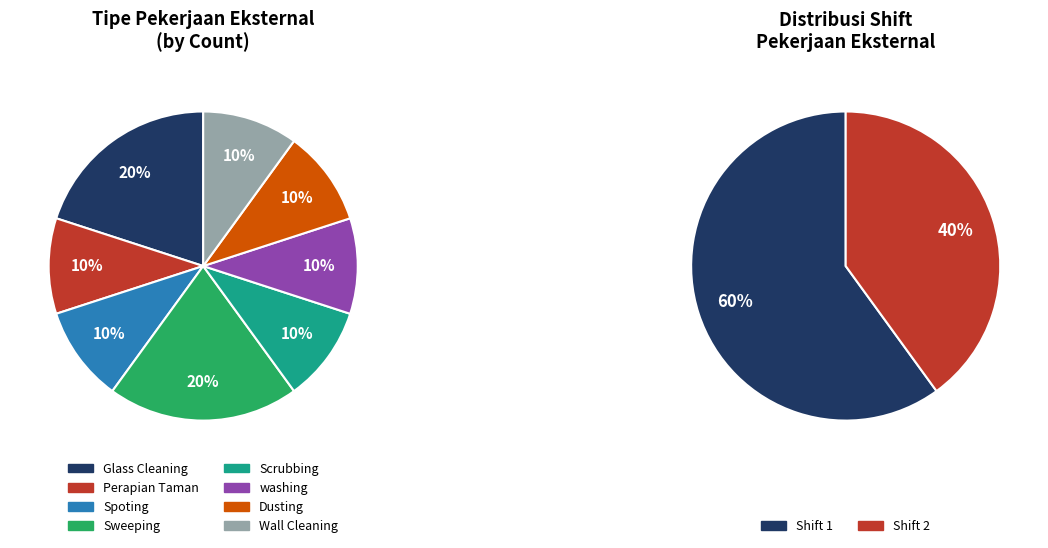

Is it true that Sweeping is 5% of the pie?

False